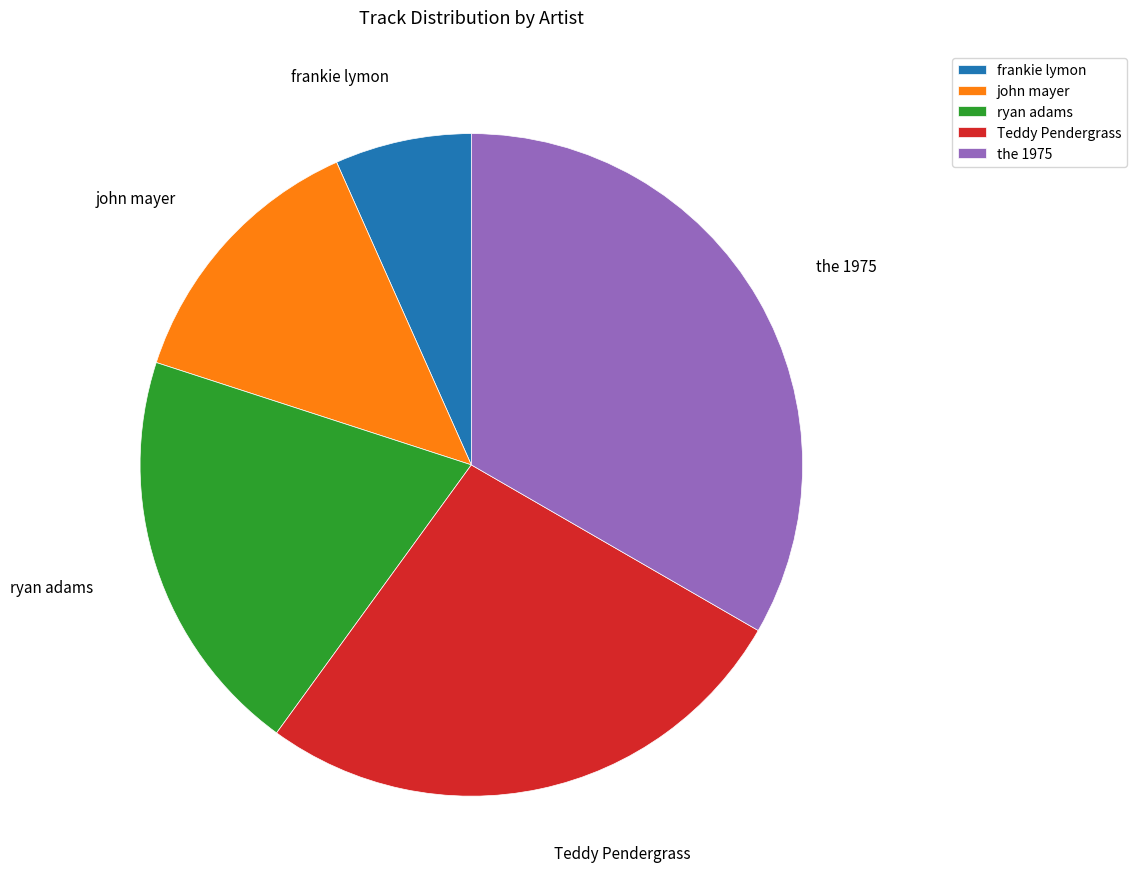

The john mayer slice represents 20% of the pie. True or false?

False